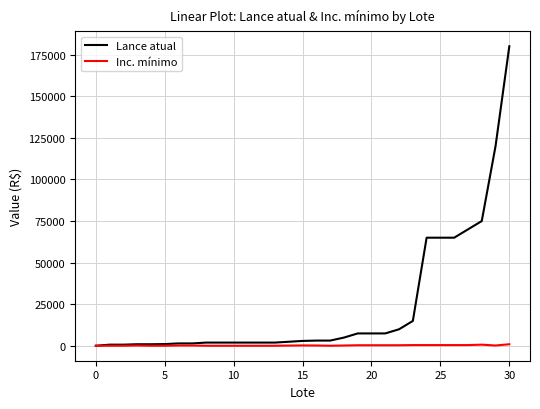

At how many categories does at least one series exceed 135917?

1